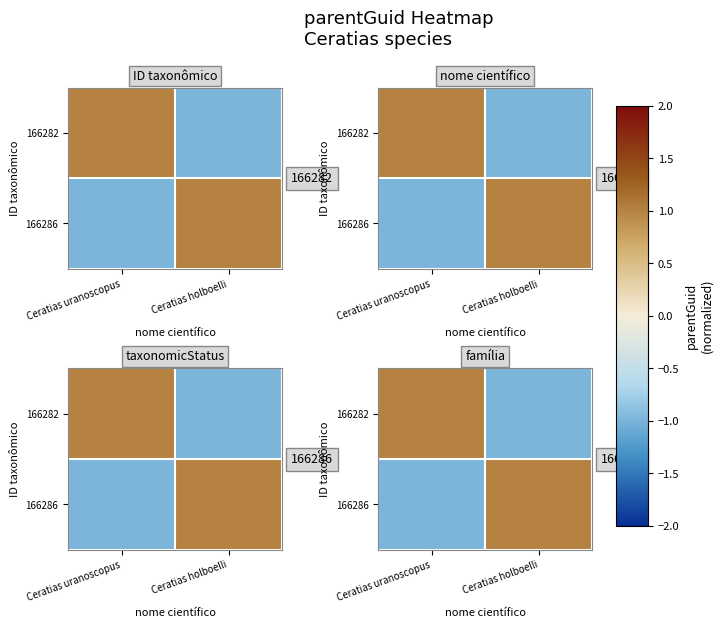

List the series in order of their peak value, lowest first.

166282, 166286